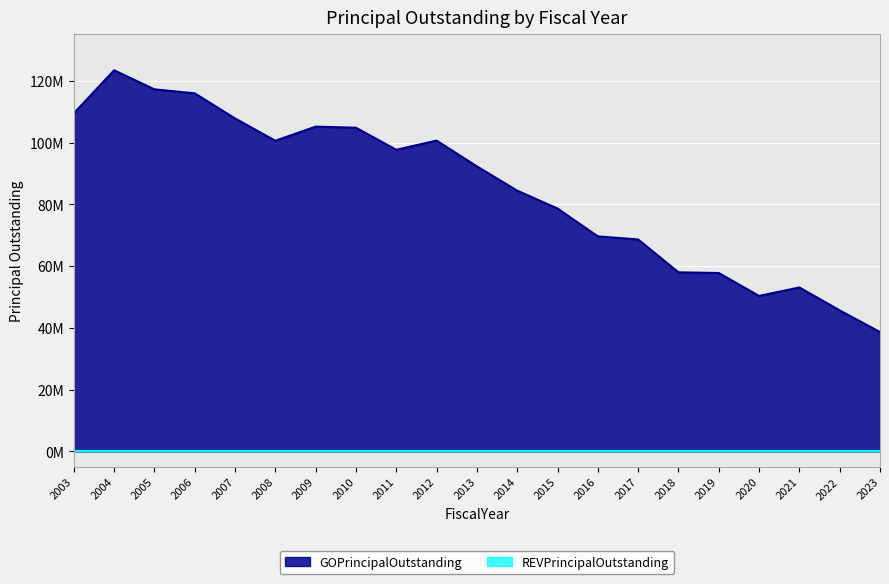

How many interior local peaks (higher than both neighbors) does the data have?

4